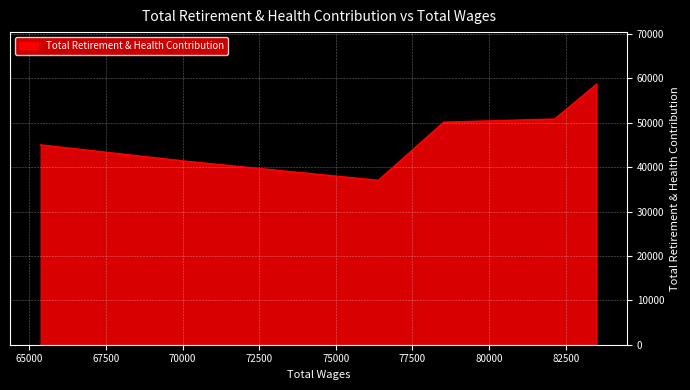

What is the difference between the second highest and minimum values?

13815